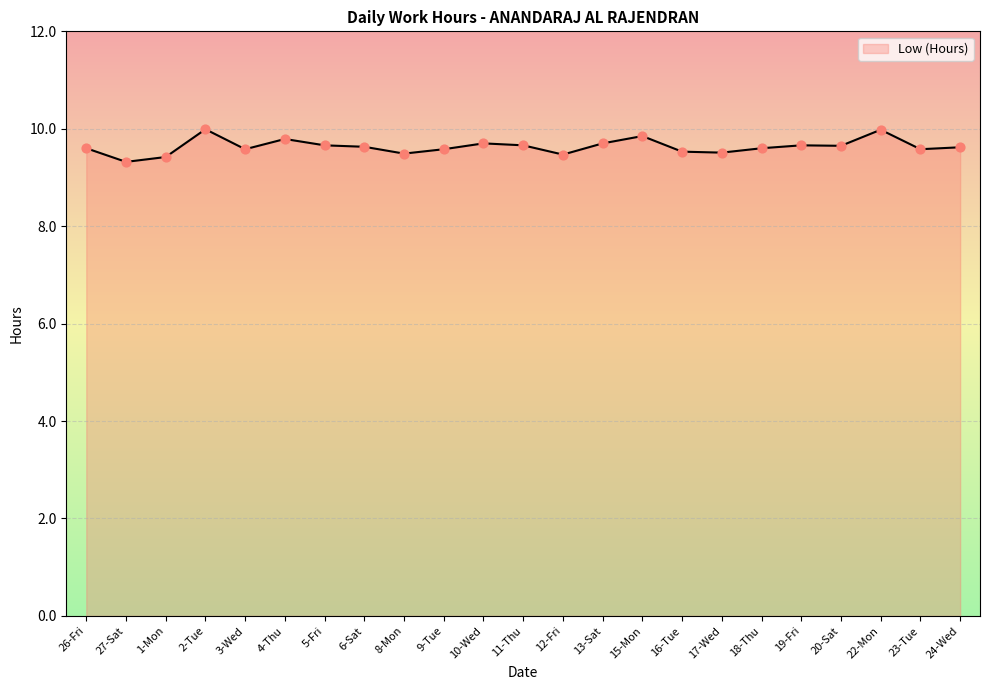

What is the ratio of the value at 10-Wed to the value at 17-Wed?

1.0